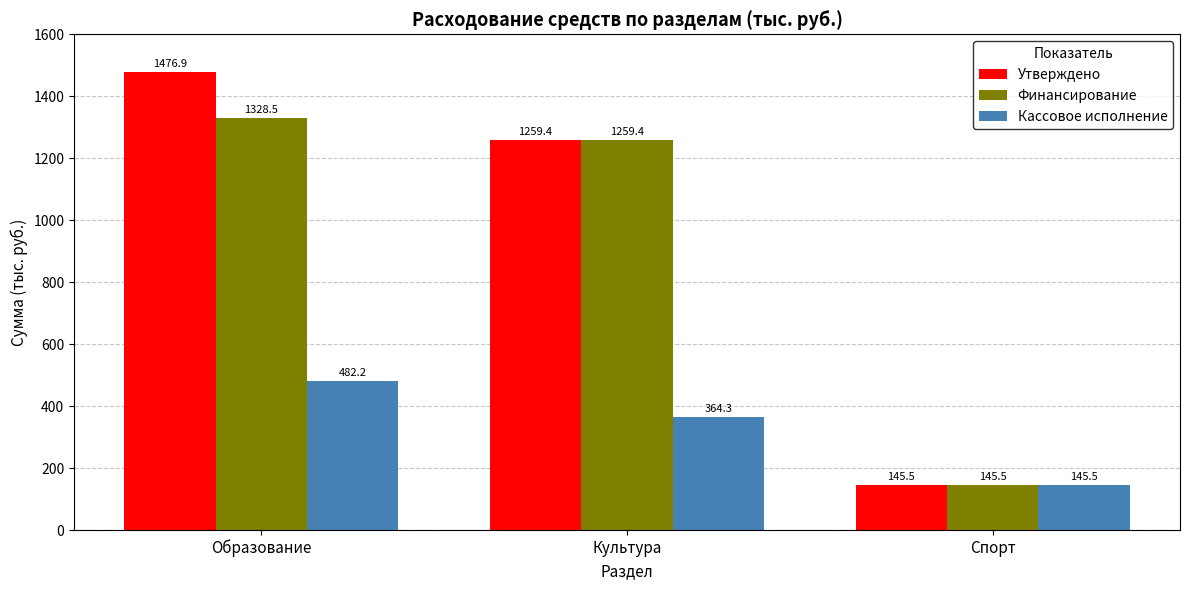

Does the chart contain stacked bars?

No